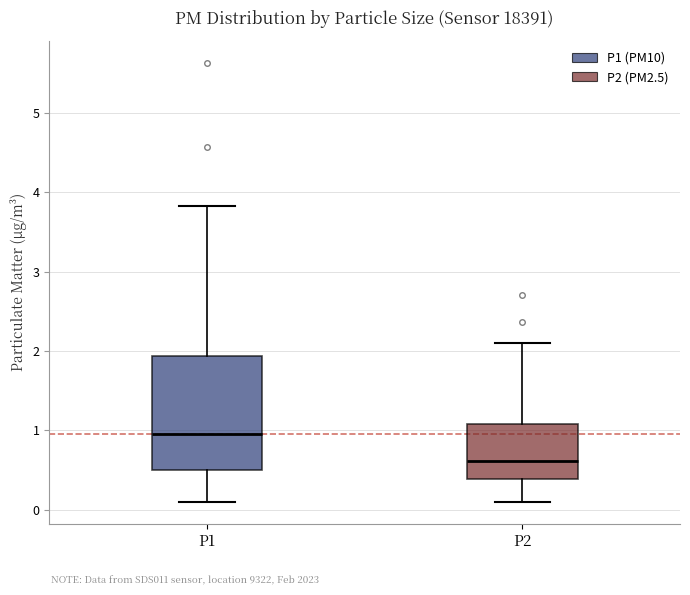

Reading left to right, read every box against the y-axis: the position of its median line, the range the box covers, and the ends of its whiskers. The values are not printed on the chart, so give them approximately, as read against the axis.

P1: median 1.0, box 0.5 to 1.9, whiskers 0.1 to 3.8
P2: median 0.6, box 0.4 to 1.1, whiskers 0.1 to 2.1